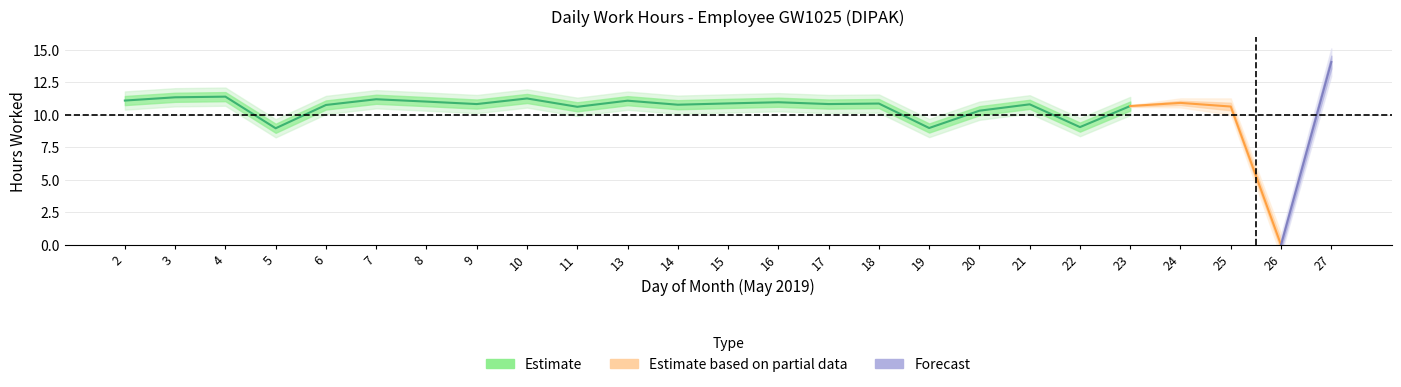

Where is the first local maximum?

4